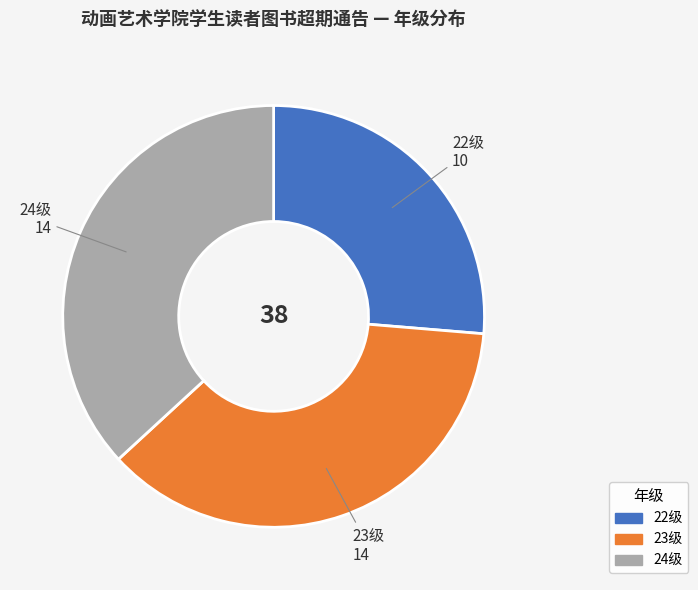

How many slices are in this pie chart?

3